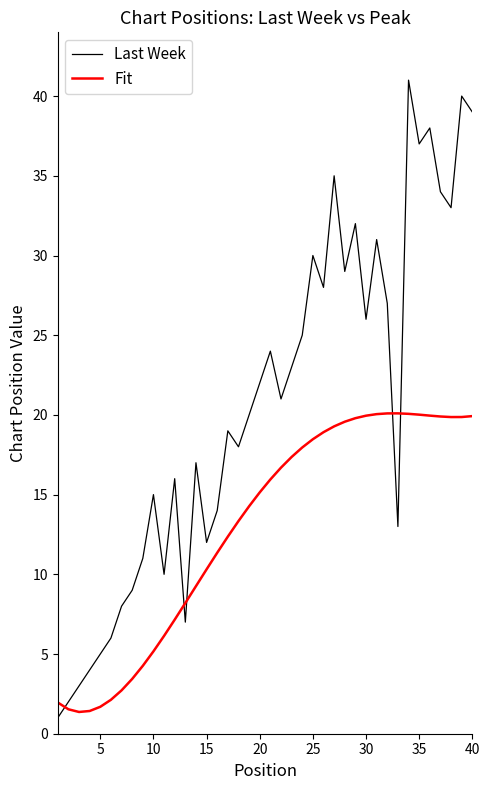

Which series has the largest total across all categories?

Last Week